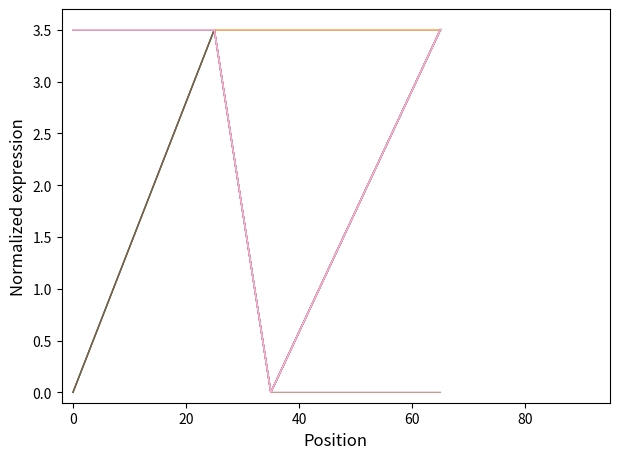

Is this an area chart (filled region under the line)?

No